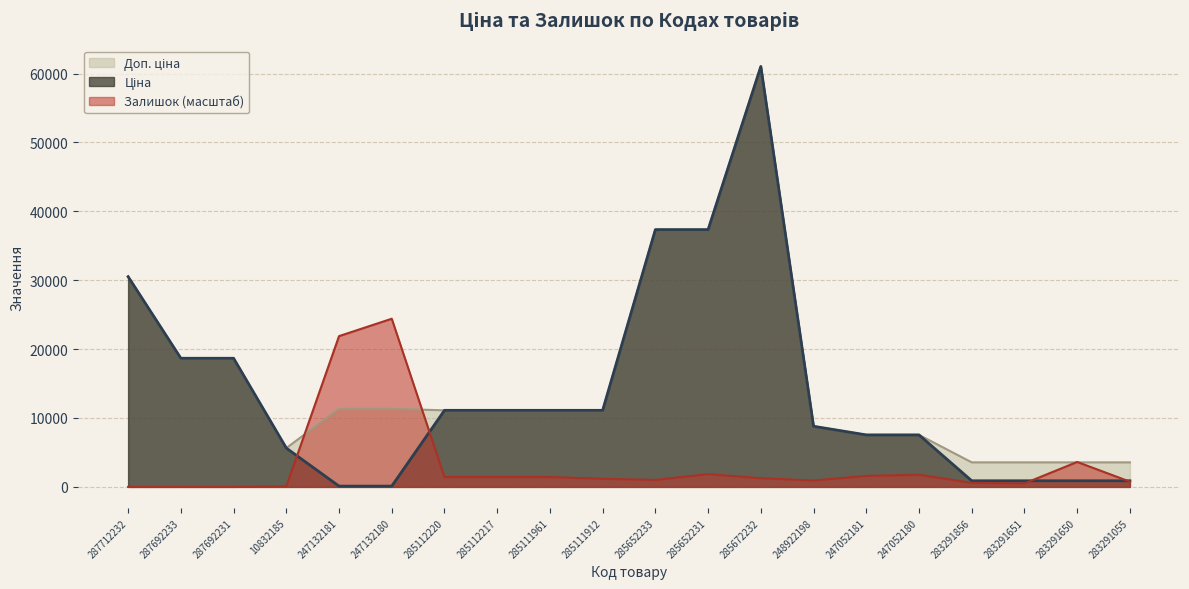

Where do Залишок and Доп. ціна first cross each other?

10832185 and 247132181